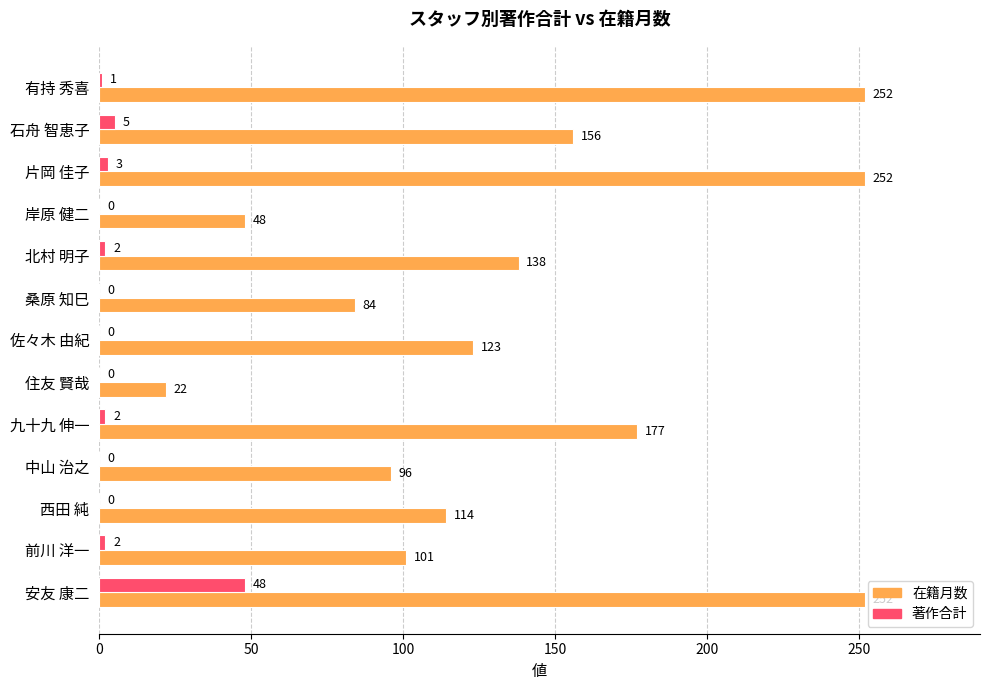

True or false: 著作合計 has a value of 32 at 中山 治之.

False